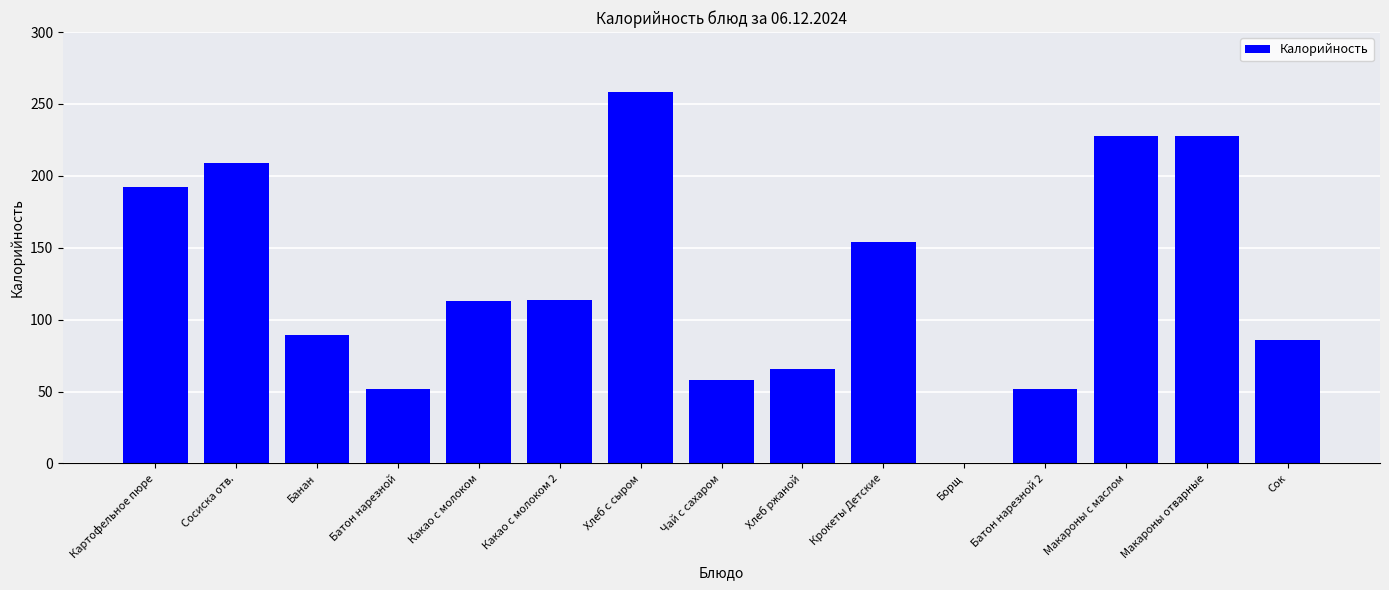

What is the maximum value shown in the chart?

258